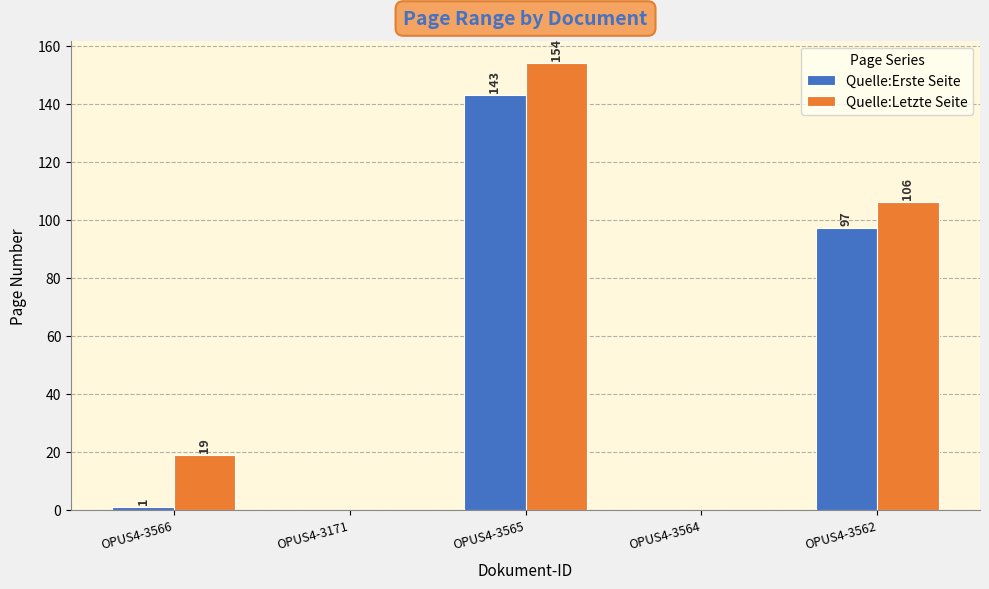

Where is Quelle:Erste Seite nearest to the value 71?

OPUS4-3562